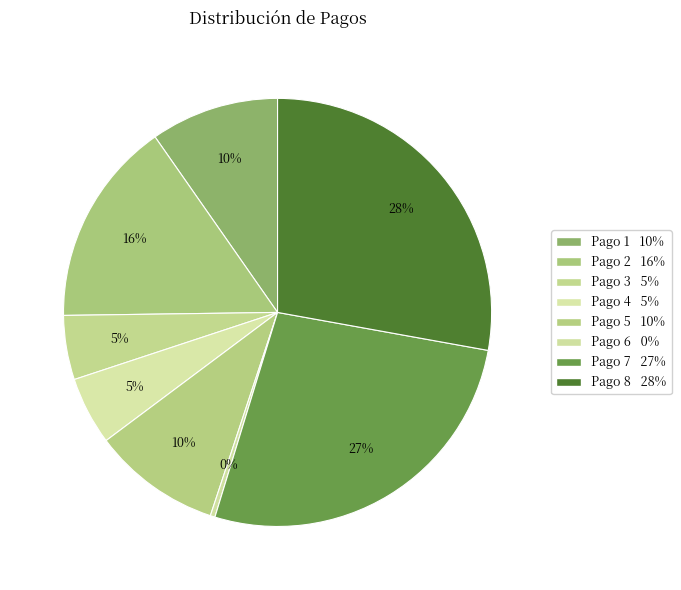

What percentage is the Pago 3 slice, to the nearest percent?

5%